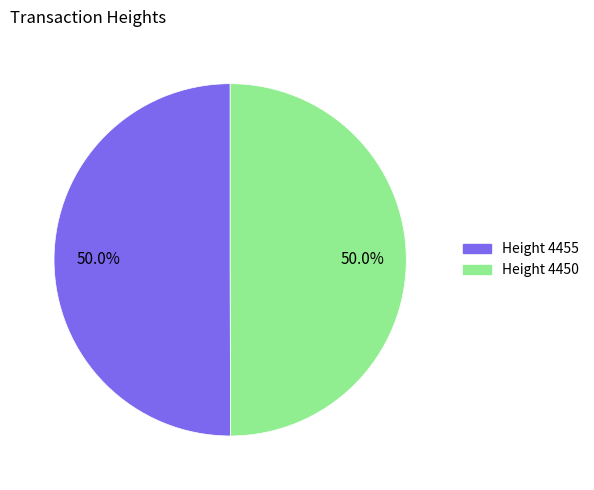

Count the number of slices in the pie.

2